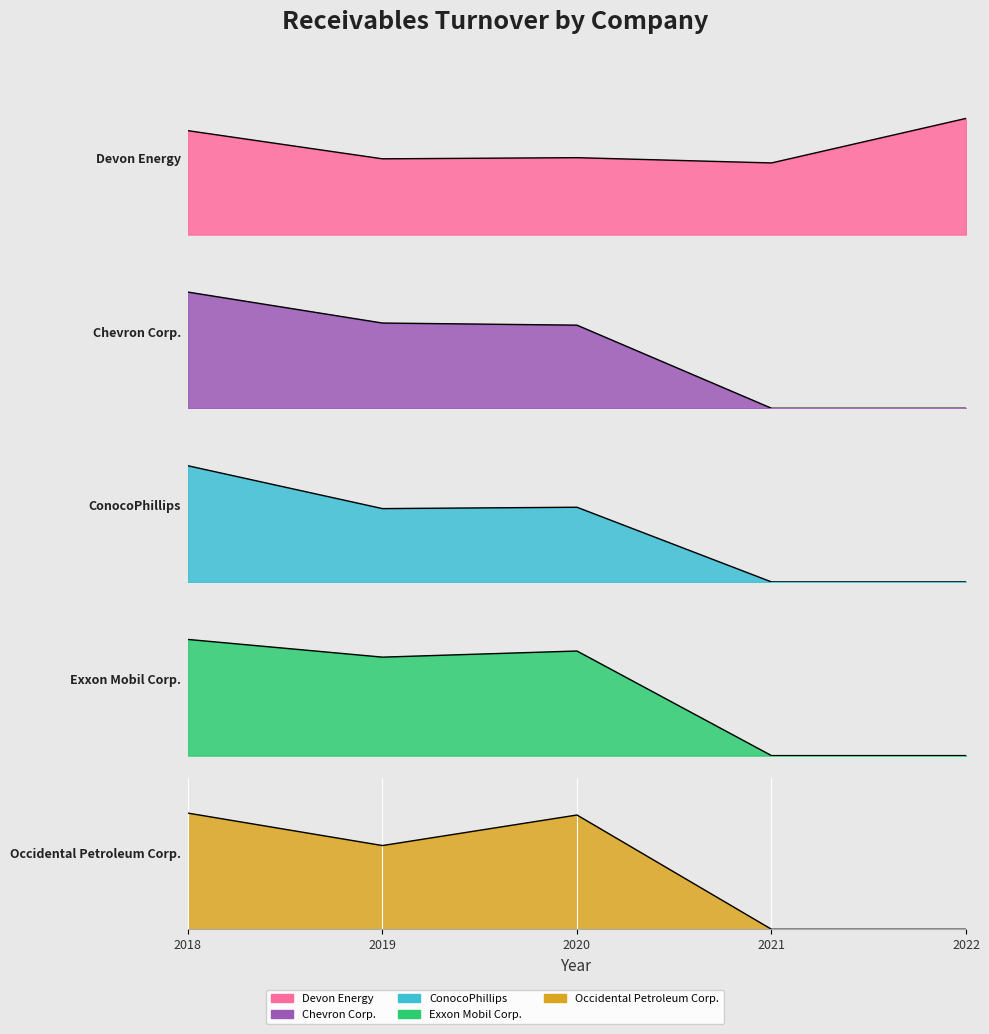

Is the value of Exxon Mobil Corp. at 2021 greater than the value of ConocoPhillips at 2020?

No